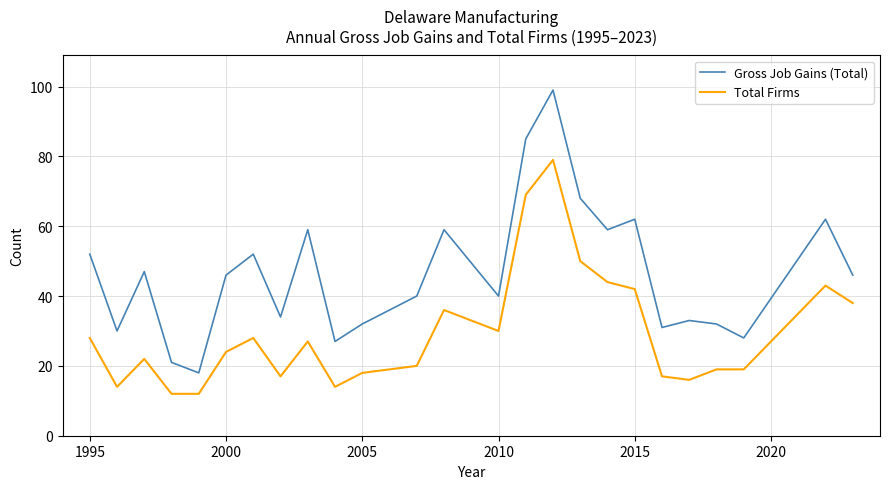

How many distinct data groups are displayed?

2